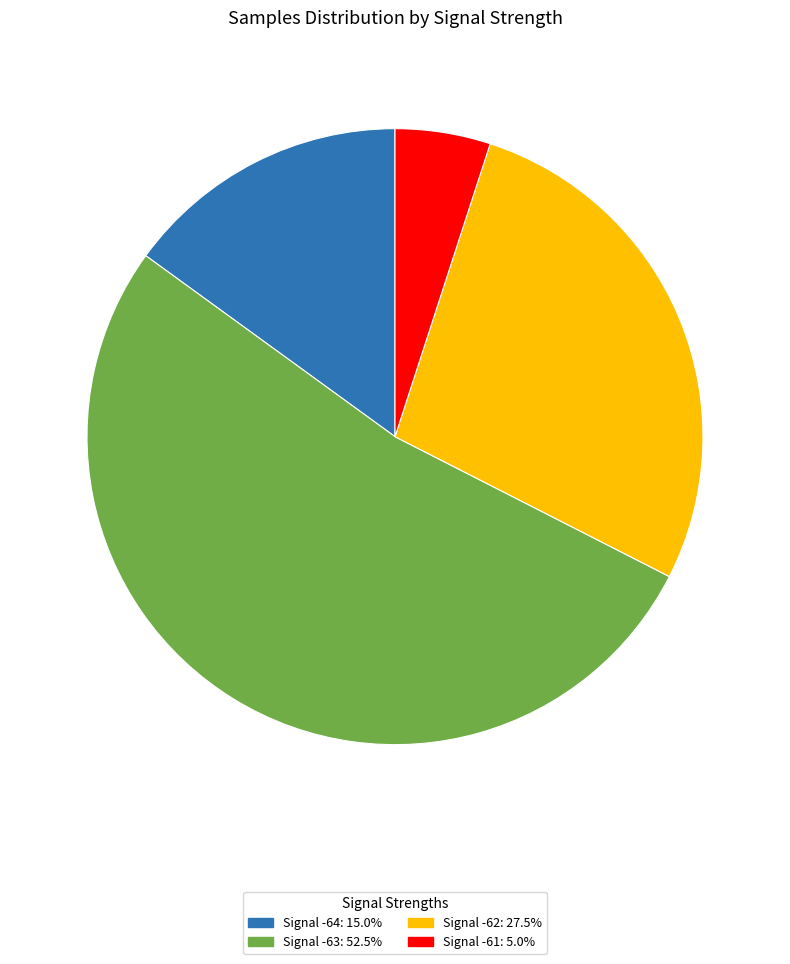

Does any single category account for the majority?

Yes